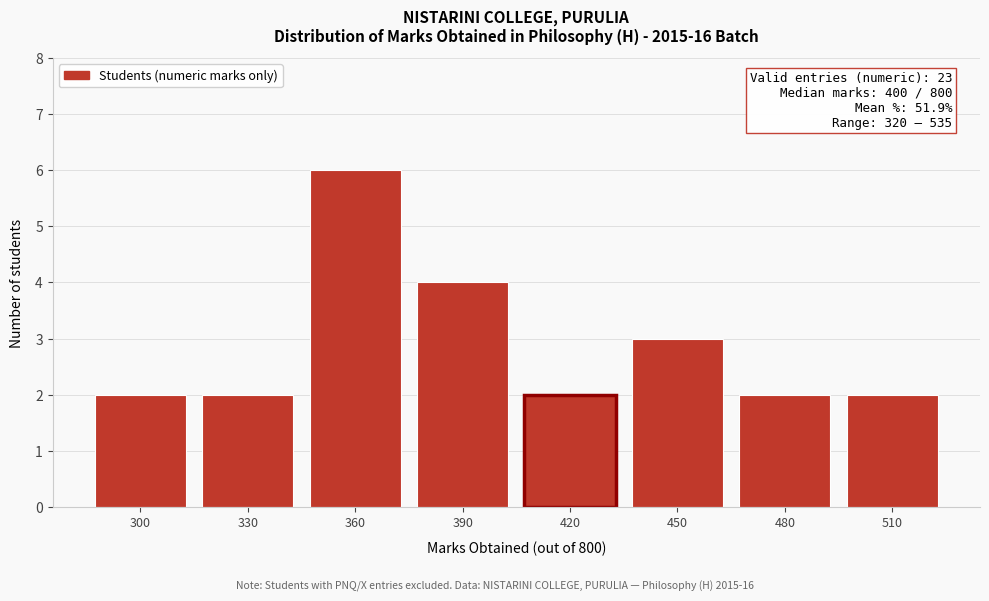

Reading left to right, extract all data points from this chart.

300=2	330=2	360=6	390=4	420=2	450=3	480=2	510=2